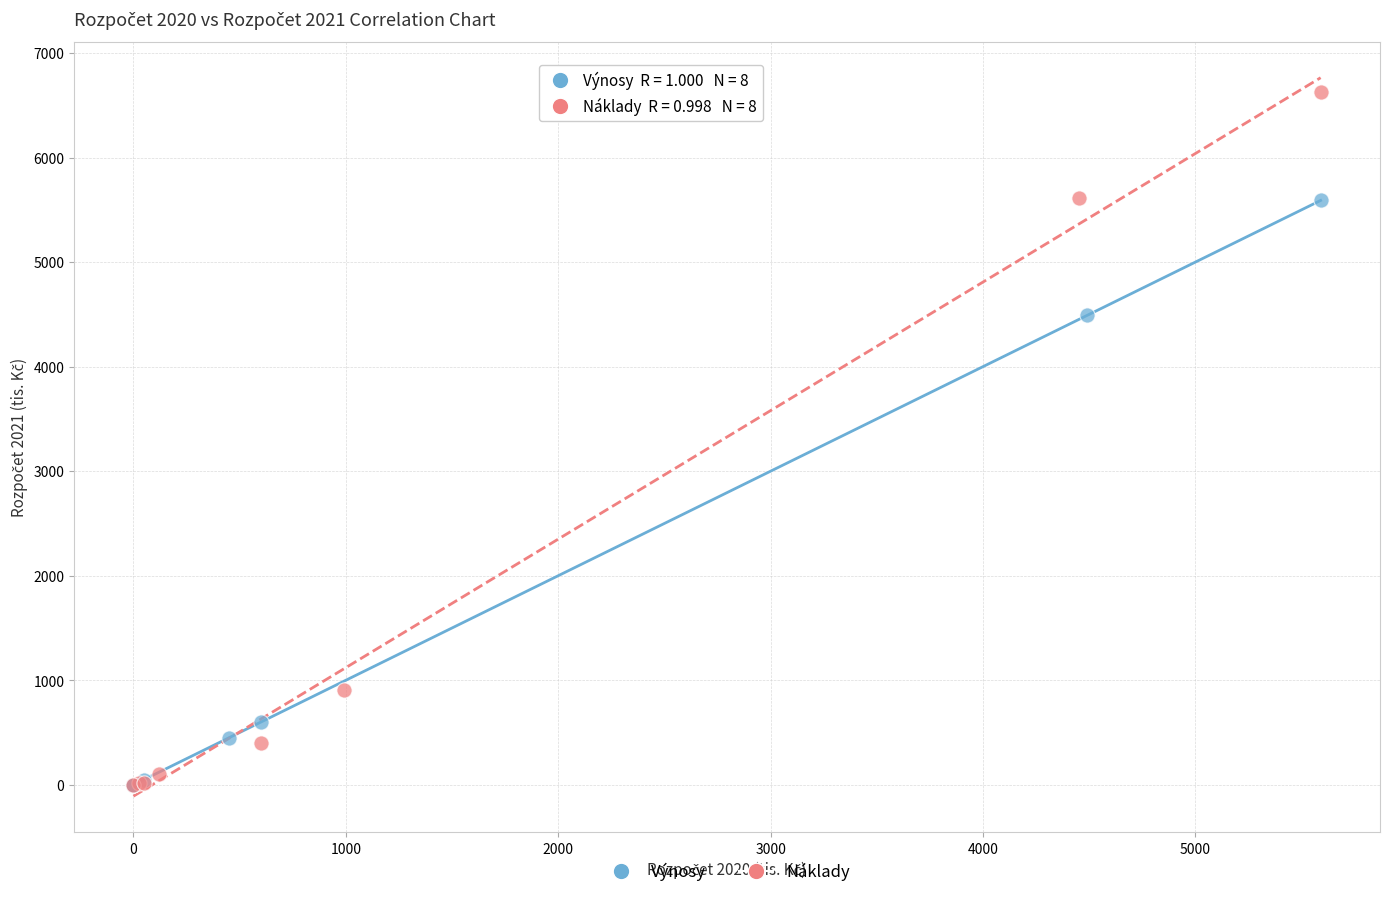

Which series has the widest spread of Y values?

Náklady